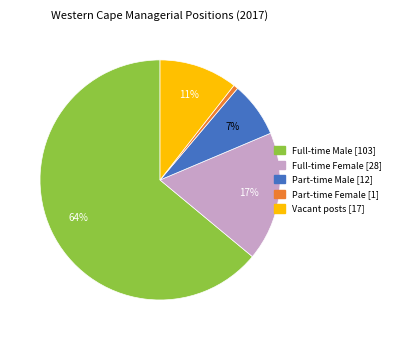

Rank the categories by value from lowest to highest.

Part-time Female, Part-time Male, Vacant posts, Full-time Female, Full-time Male